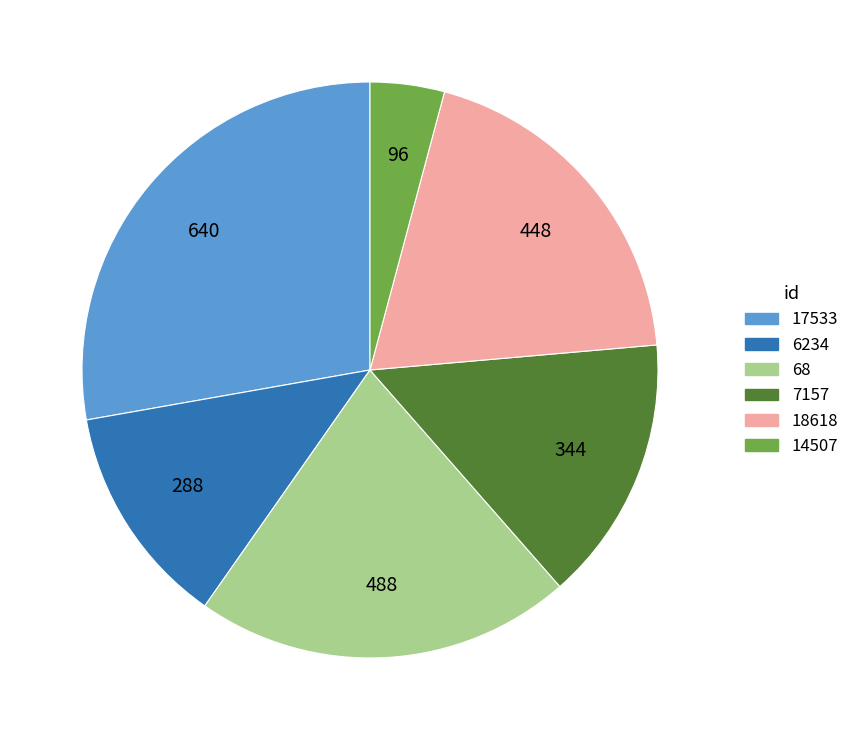

How many segments does this pie chart have?

6